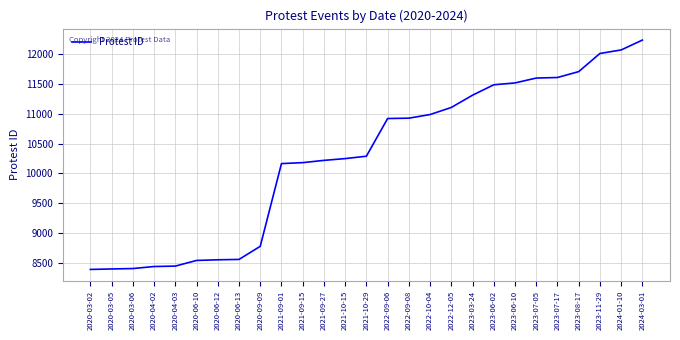

What is the smallest value displayed?

8388